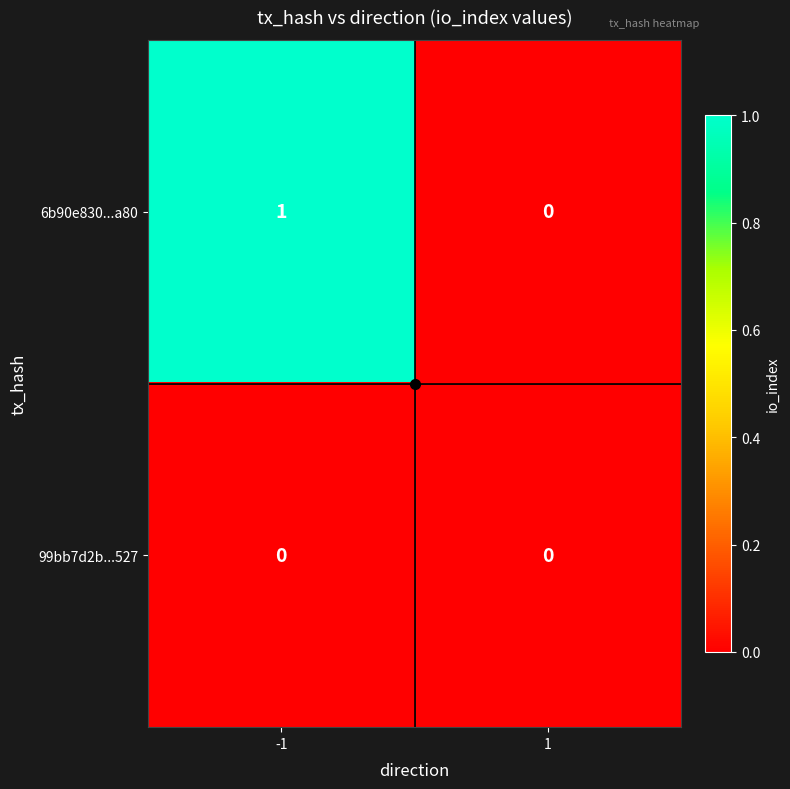

List the series in order of their overall mean, highest first.

6b90e830...a80, 99bb7d2b...527